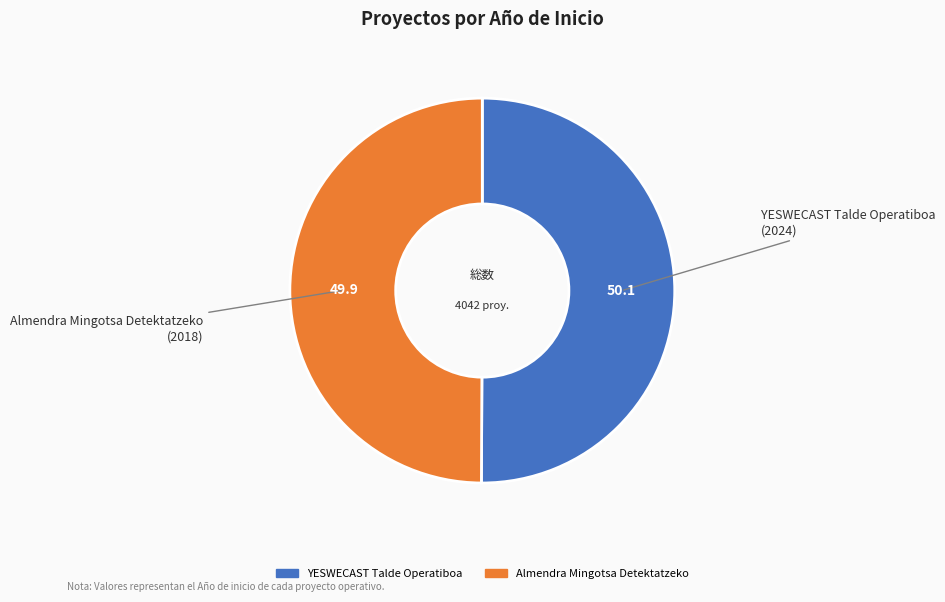

Count the number of slices in the pie.

2